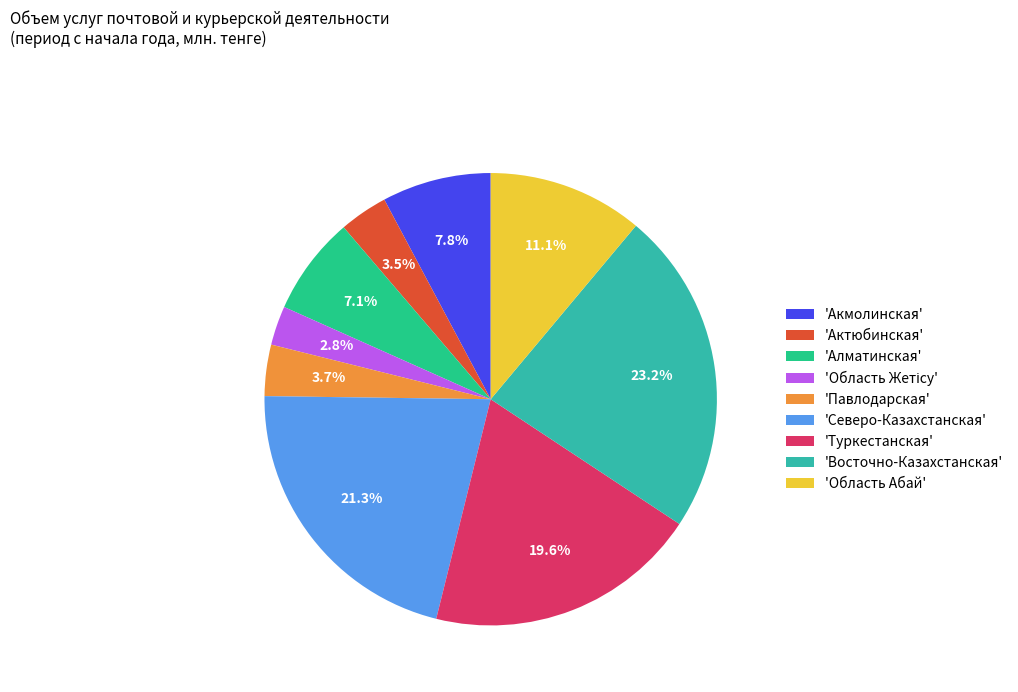

To the nearest percent, what is the average slice percentage?

11%